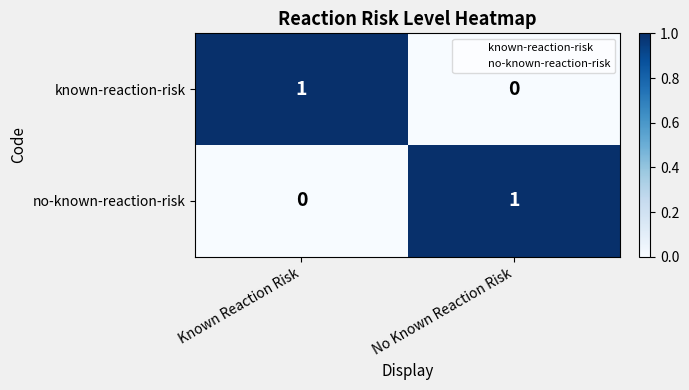

Reading left to right, what are all the values shown in this chart?

known-reaction-risk: Known Reaction Risk=1	No Known Reaction Risk=0
no-known-reaction-risk: Known Reaction Risk=0	No Known Reaction Risk=1